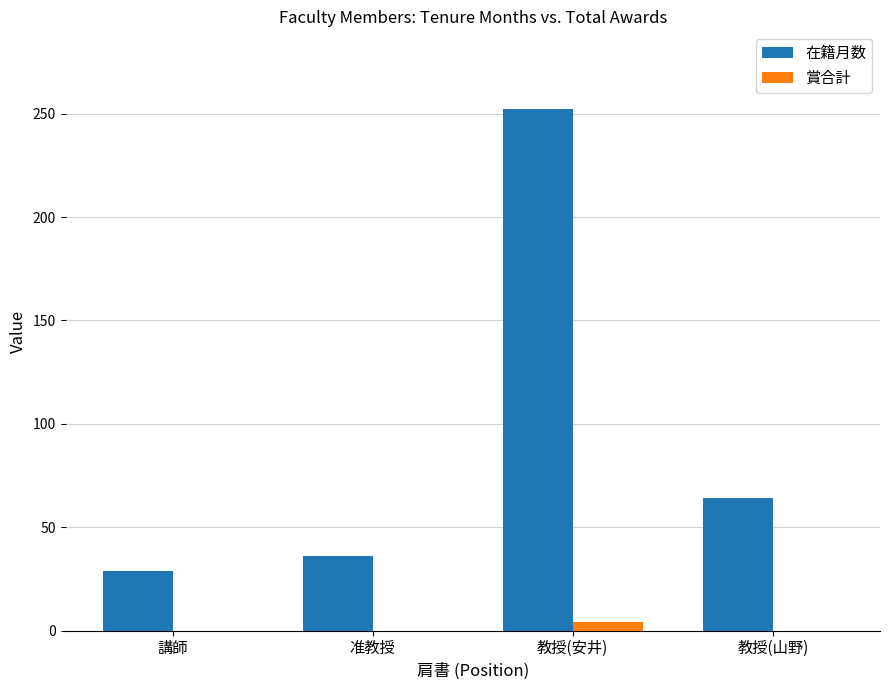

What is the sum of all 在籍月数 values?

381